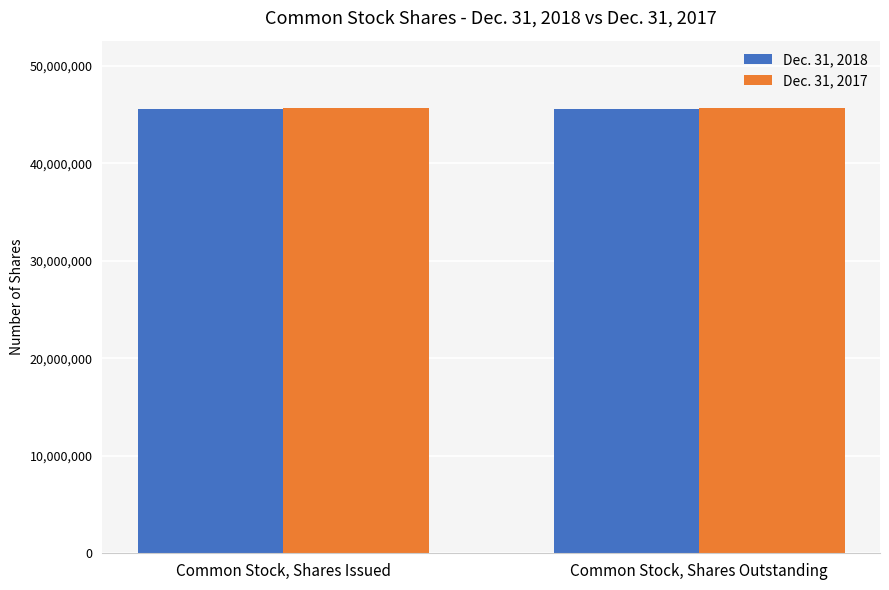

What is the maximum value shown in the chart?

45724453